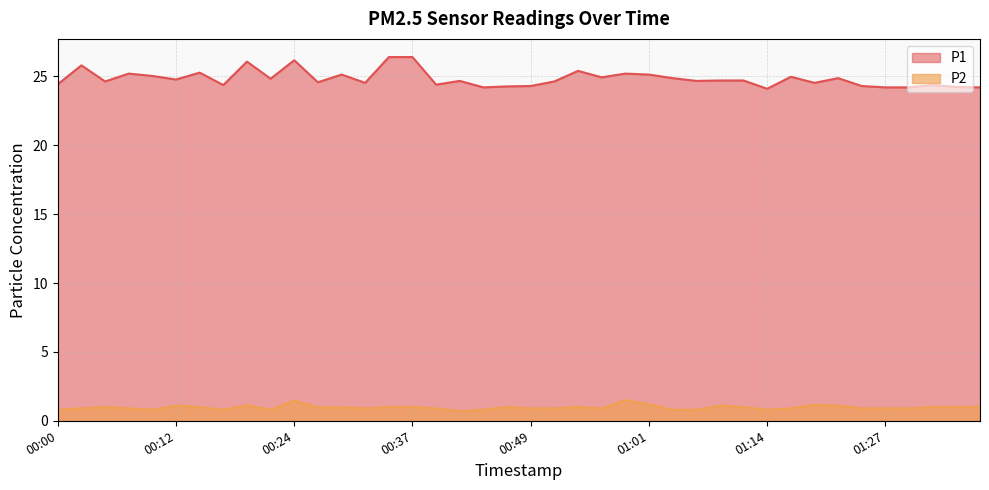

What is the value of the P1 point at the 19th from the left?

24.2